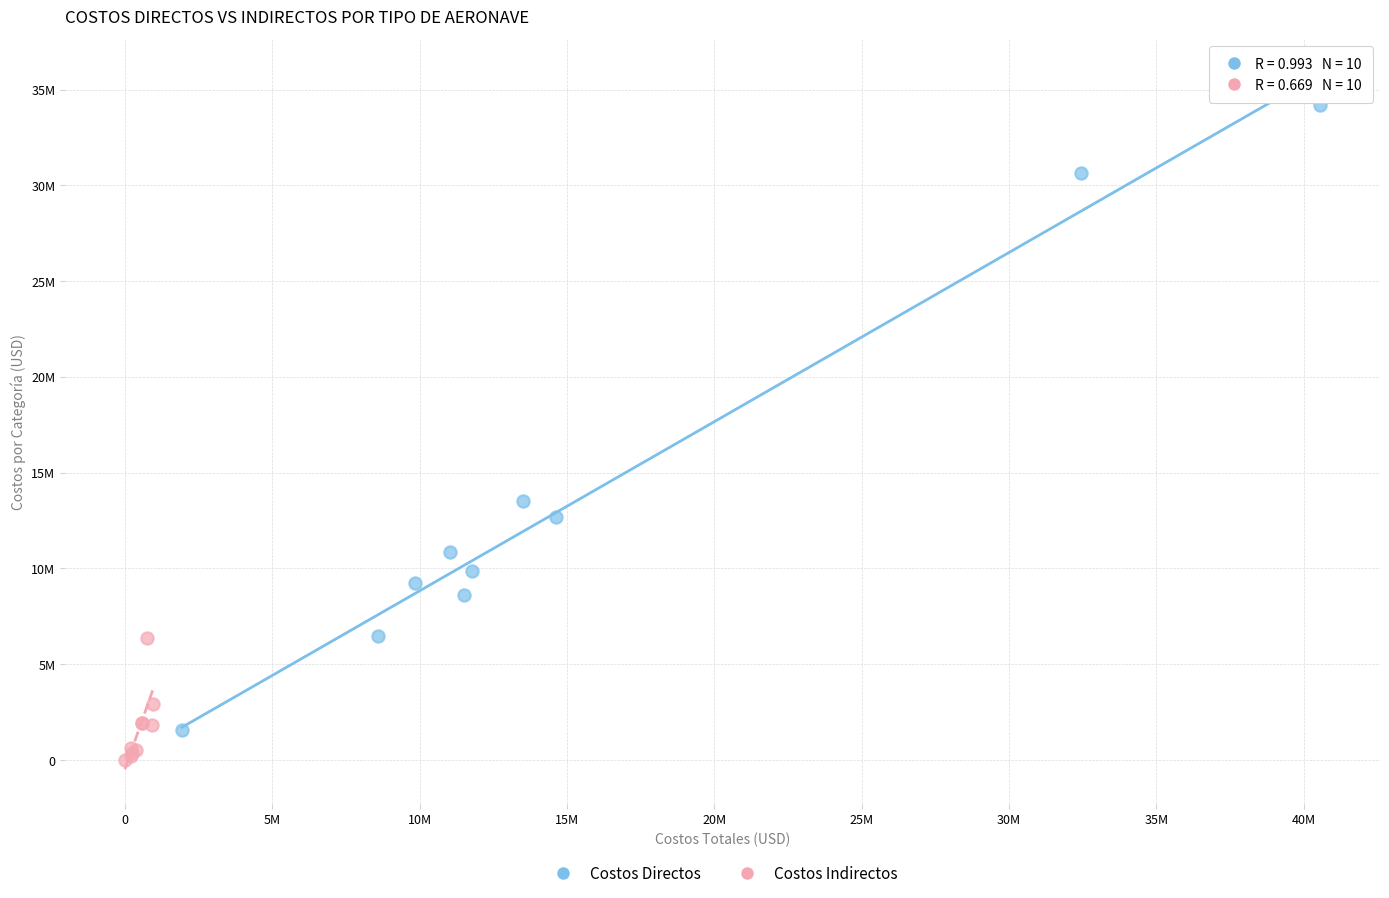

What are all the series names shown in the legend?

Costos Directos, Costos Indirectos